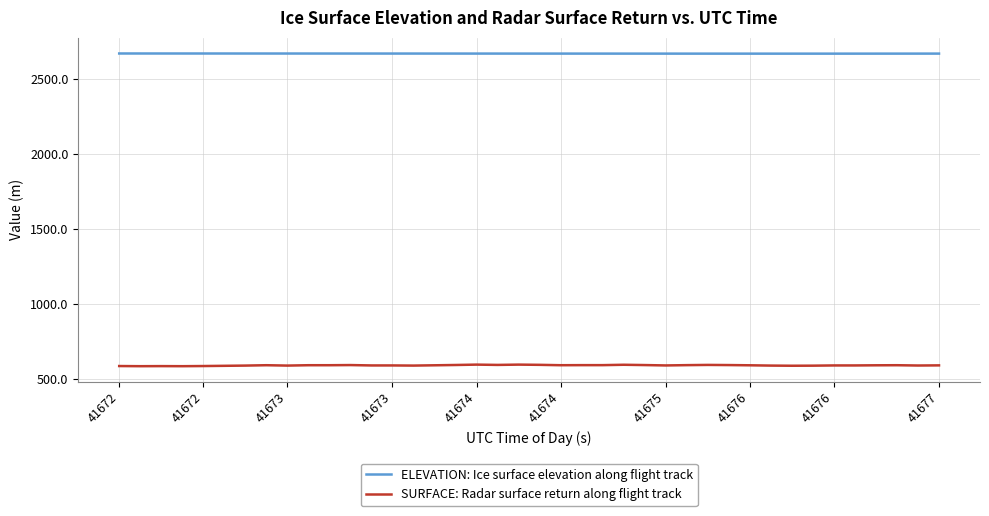

List the series in order of their overall mean, highest first.

ELEVATION: Ice surface elevation along flight track, SURFACE: Radar surface return along flight track